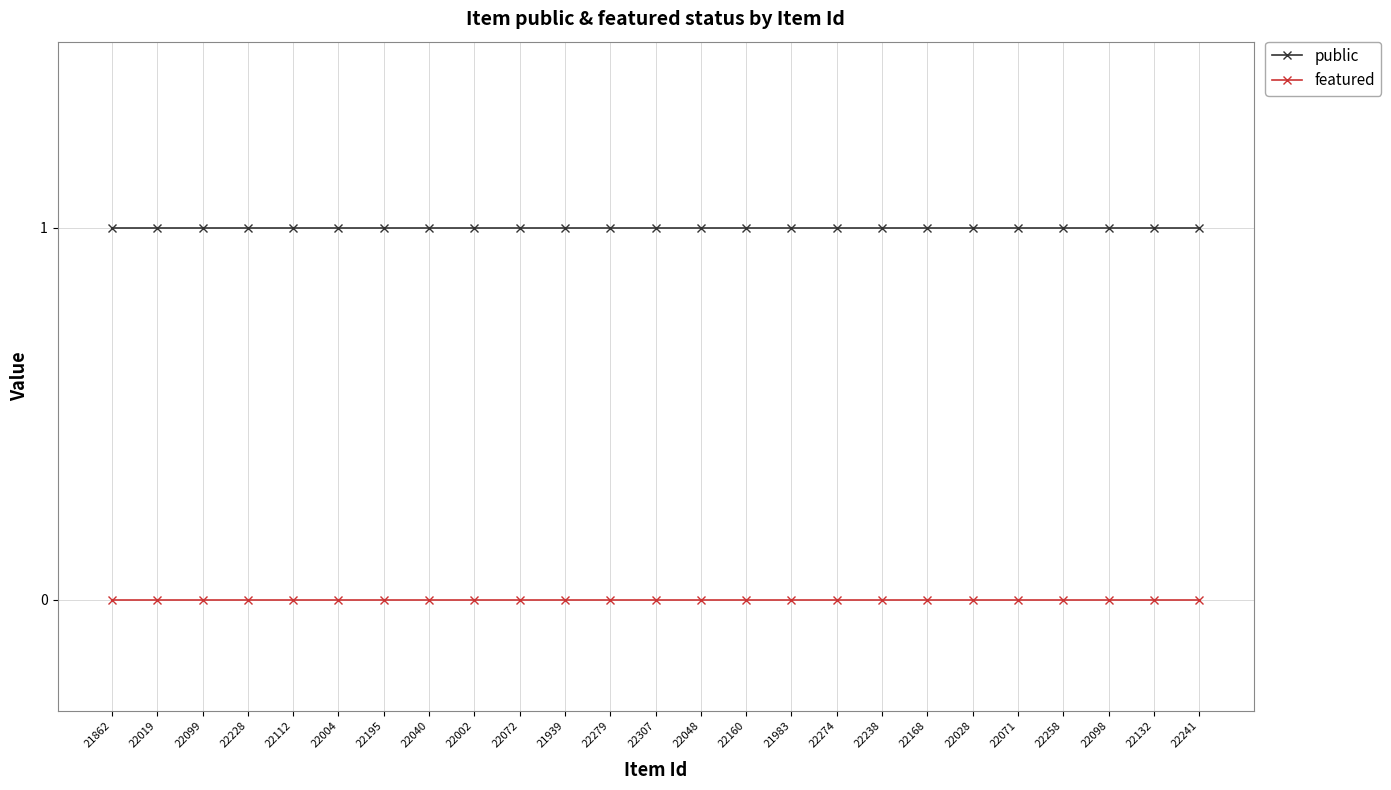

How many lines are shown in the chart?

2